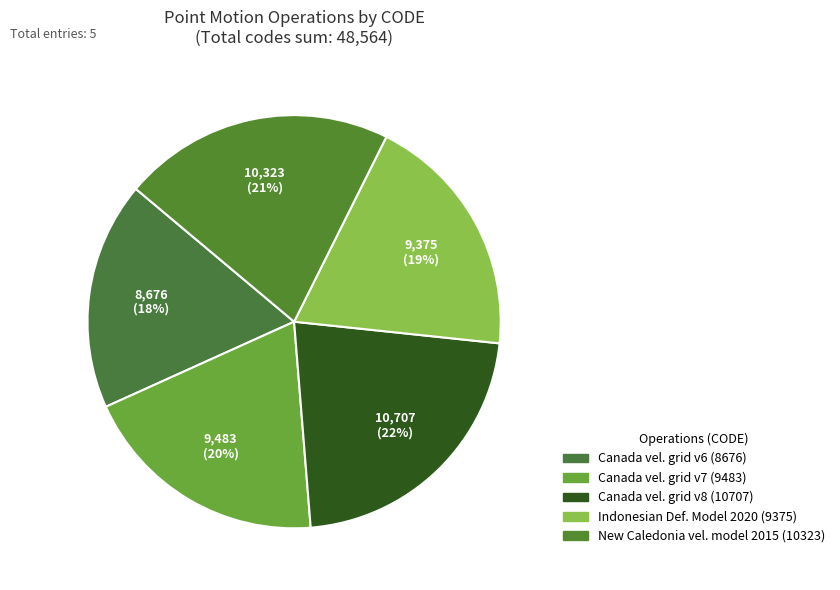

Count the number of slices in the pie.

5